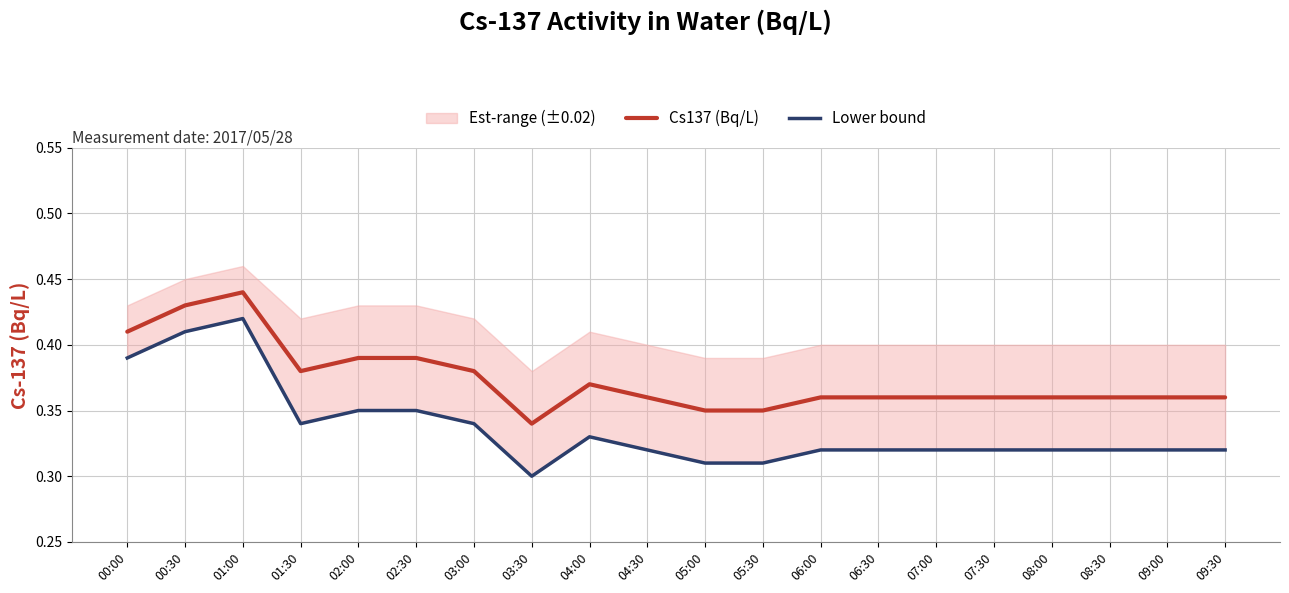

What is the average value of the Cs137 (Bq/L) series?

0.4